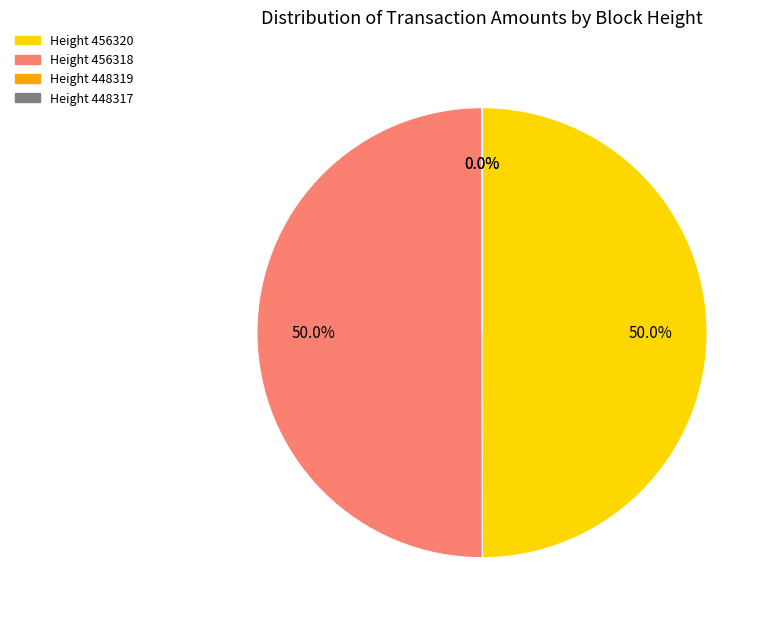

How much of the chart is everything except Height 456320?

50.0%